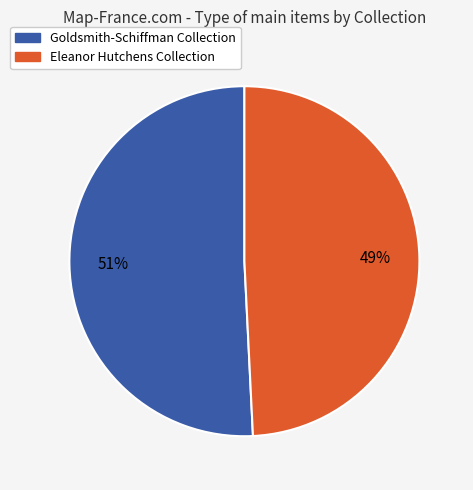

Does Goldsmith-Schiffman Collection represent more than half of the total?

Yes